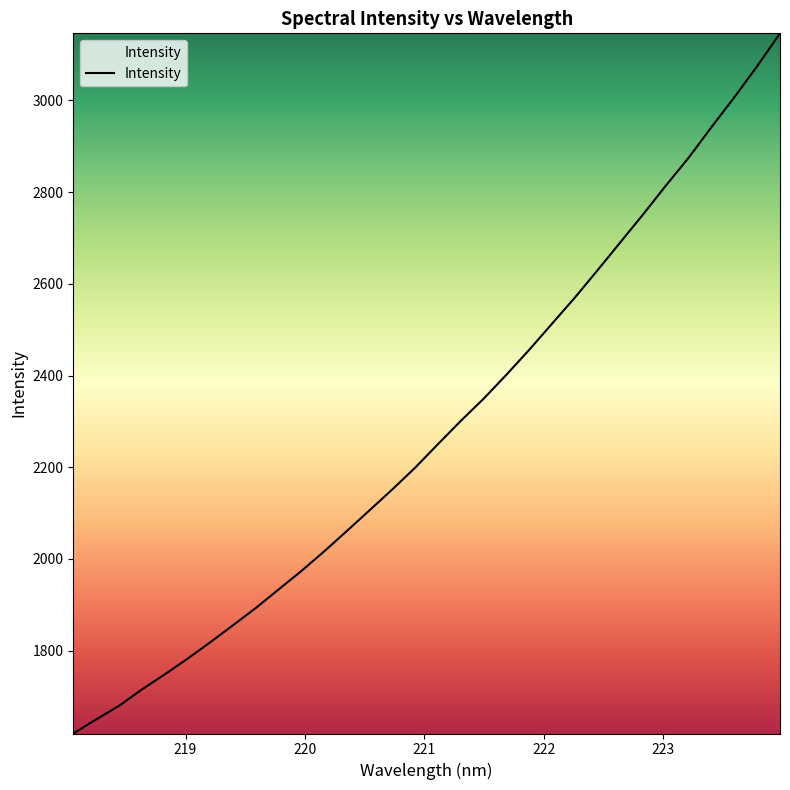

What is the greatest value displayed?

3146.4